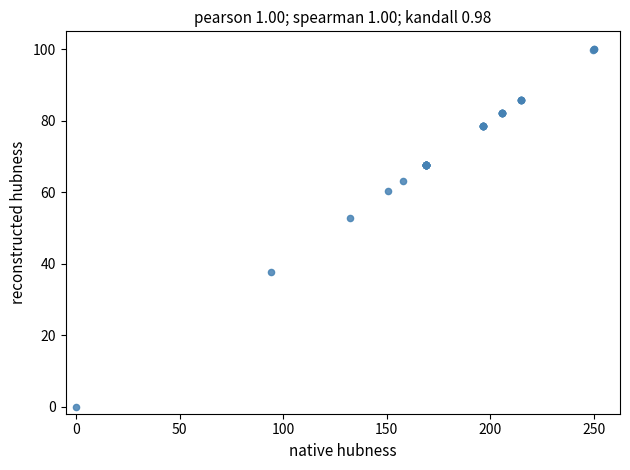

What Y value in the scatter plot is closest to 50?

52.9